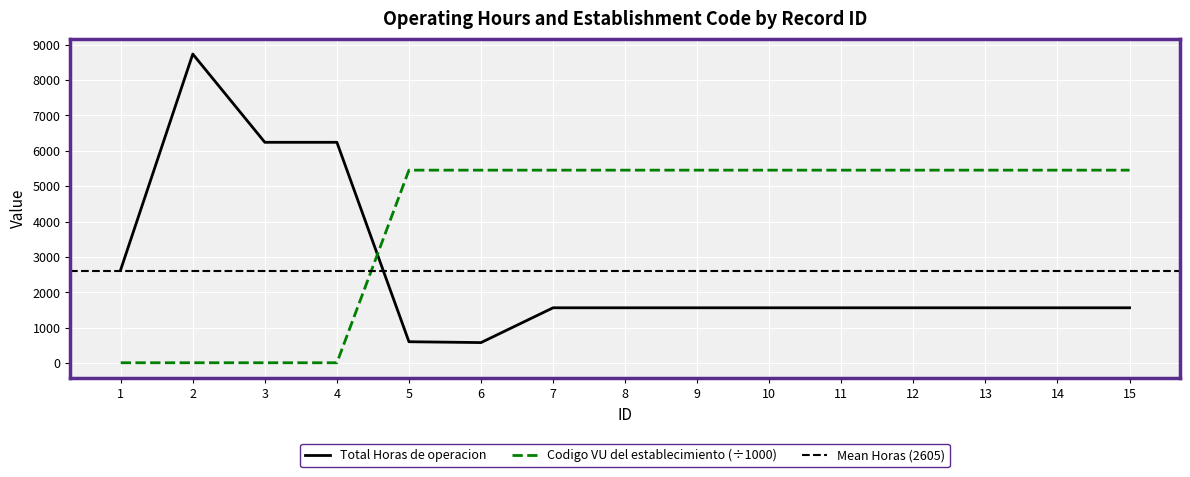

What is the average value of the Codigo VU establecimiento series?

3999.9